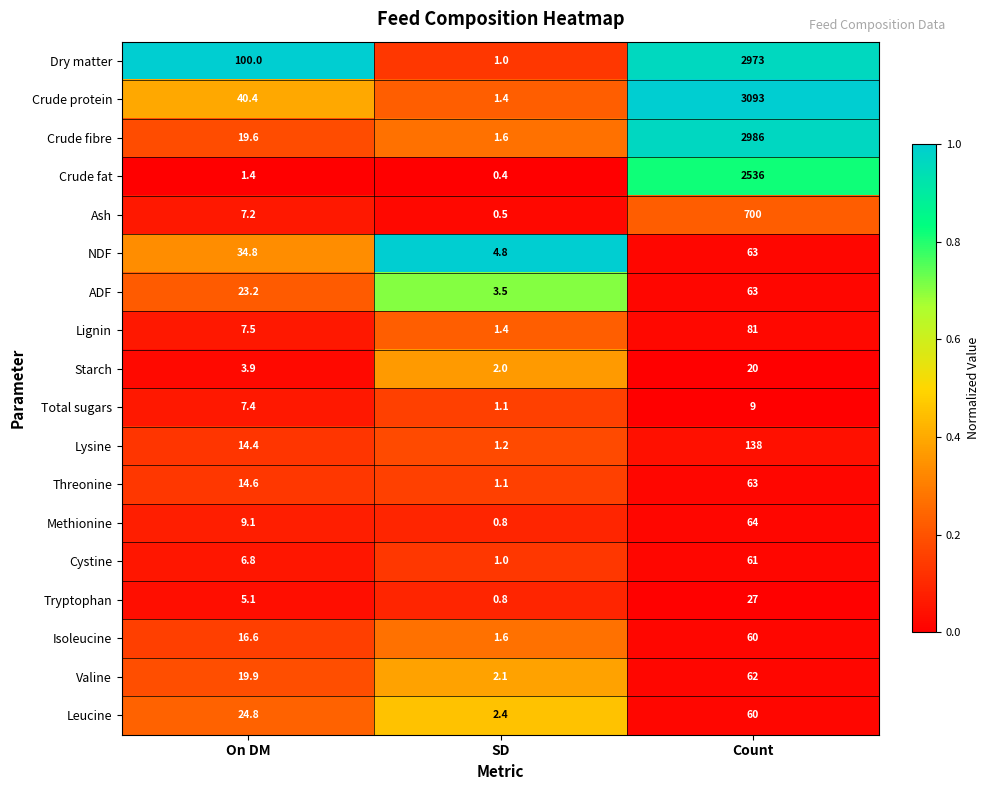

What is the sum of the Leucine values at Count and SD?

62.4